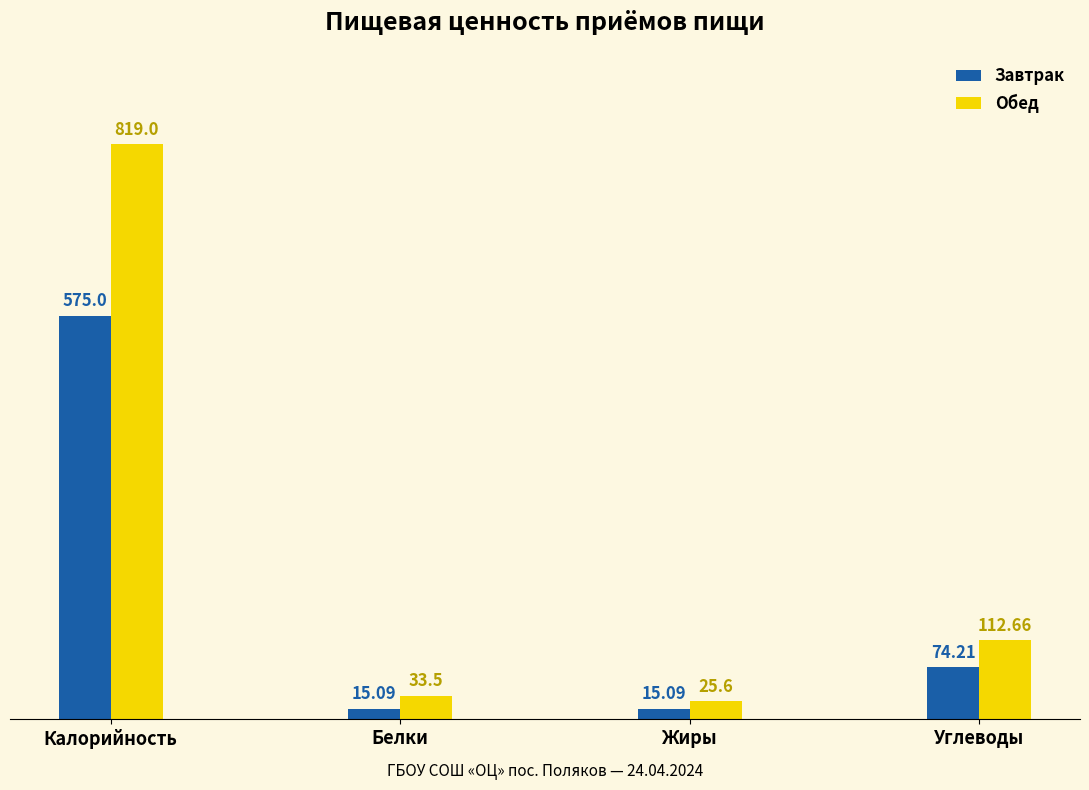

The Завтрак series shows 575.0 at Калорийность. True or false?

True